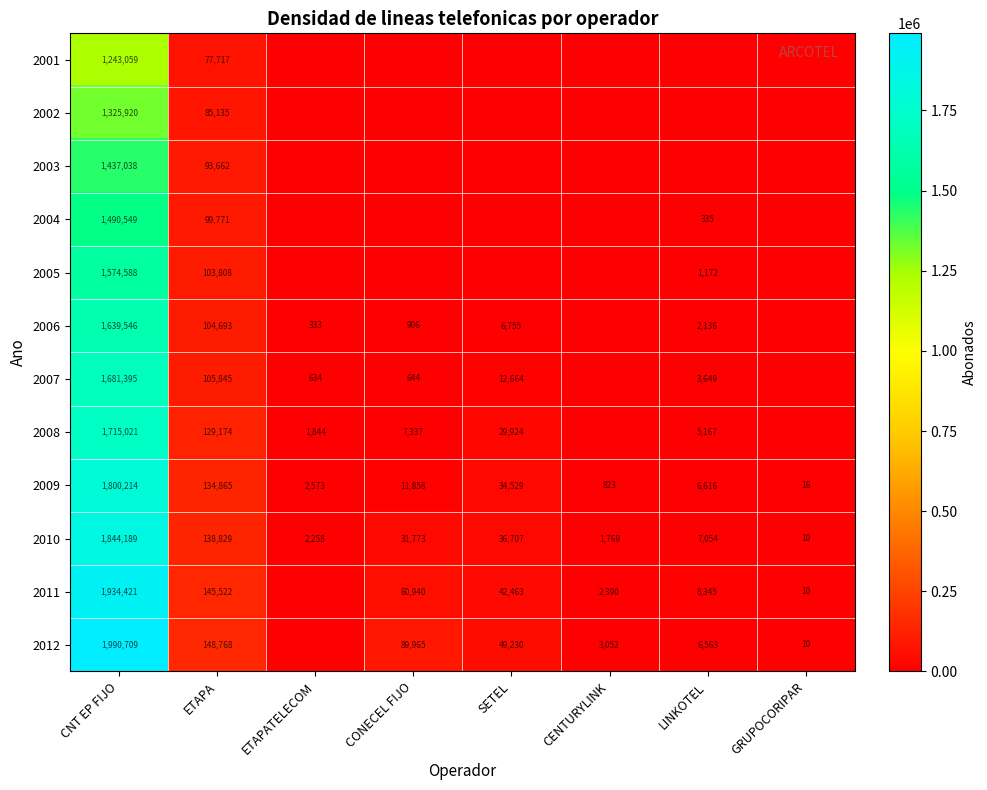

Count the number of data series in this chart.

12